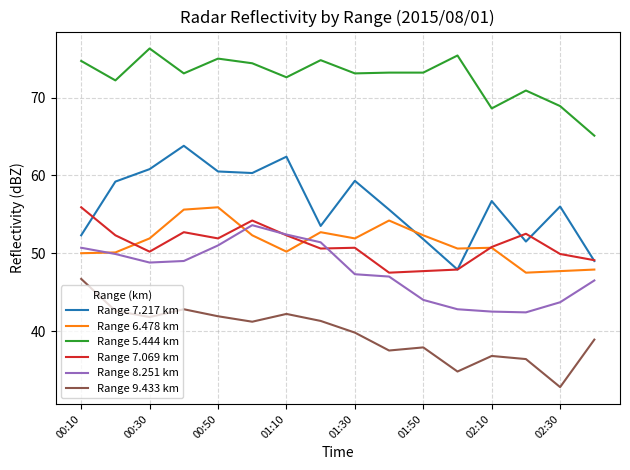

What is the difference between the maximum and minimum values in the Range 9.433 km series?

13.9